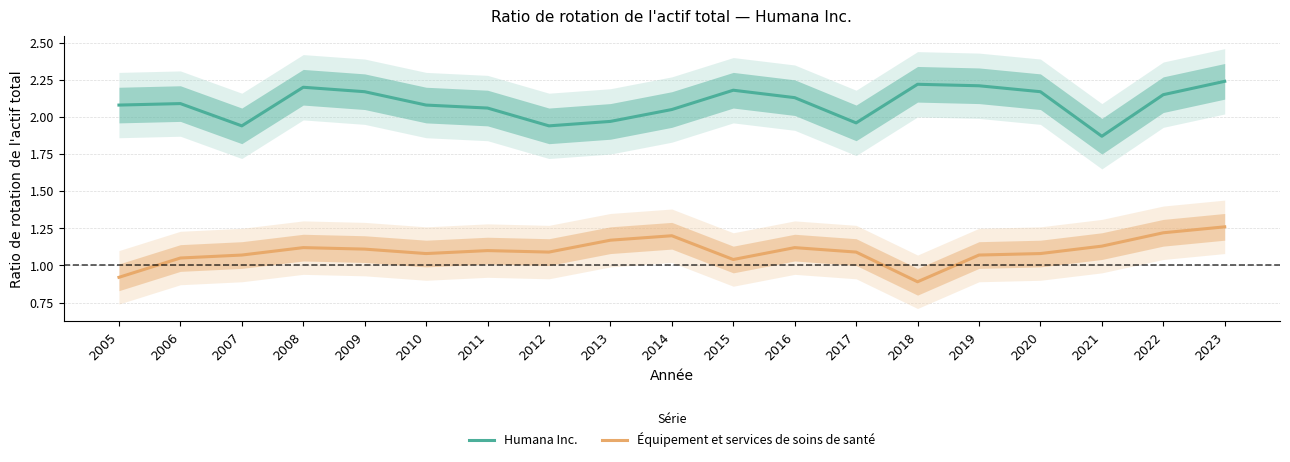

Reading right to left, extract all data points from this chart.

Humana Inc.: 2.2	2.1	1.9	2.2	2.2	2.2	2.0	2.1	2.2	2.0	2.0	1.9	2.1	2.1	2.2	2.2	1.9	2.1	2.1
Équipement et services de soins de santé: 1.3	1.2	1.1	1.1	1.1	0.9	1.1	1.1	1.0	1.2	1.2	1.1	1.1	1.1	1.1	1.1	1.1	1.1	0.9